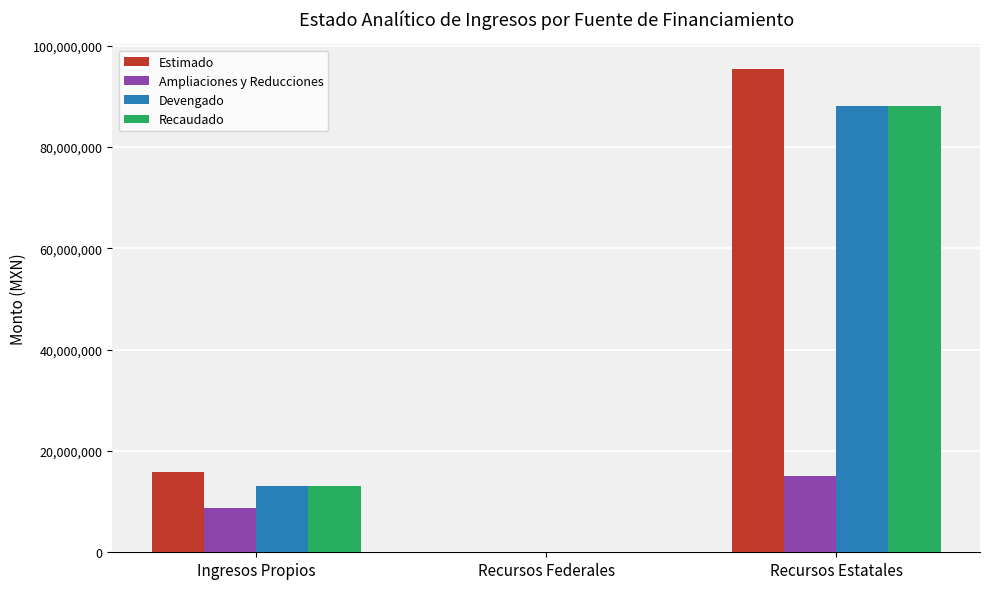

How many series are shown in this chart?

4